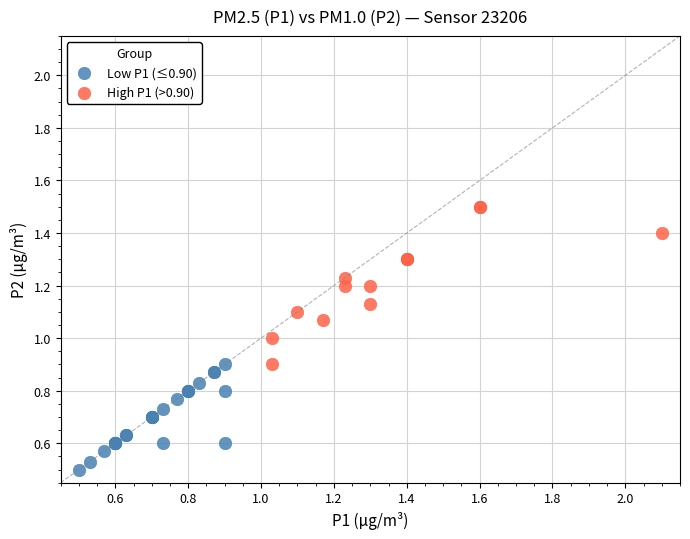

Which series contains the lowest Y value?

Low P1 (≤0.90)